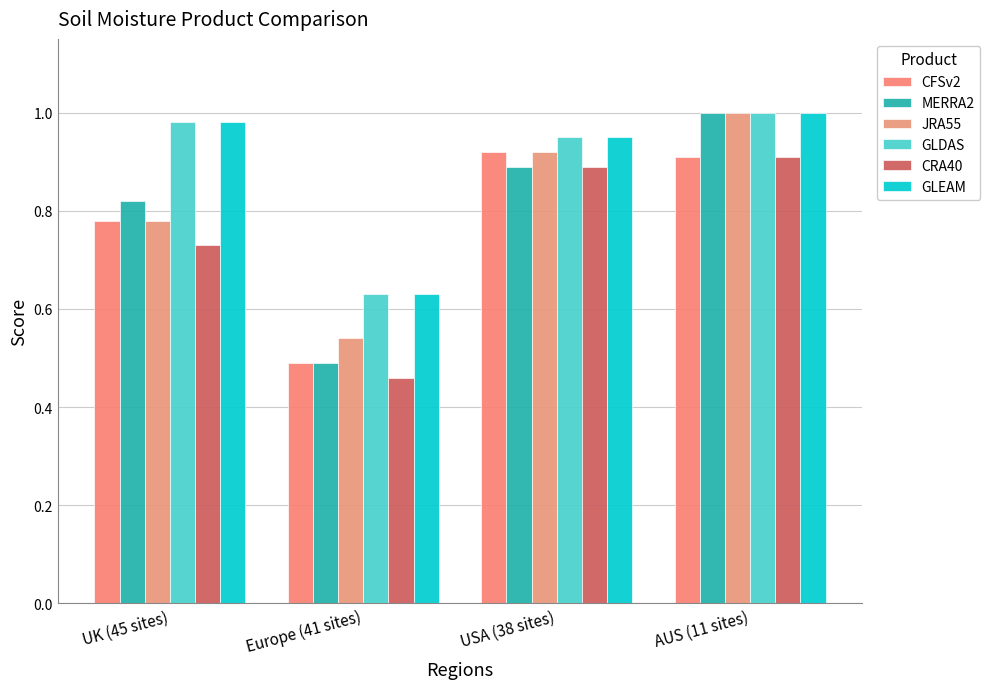

What is the average value of the CFSv2 series?

0.8